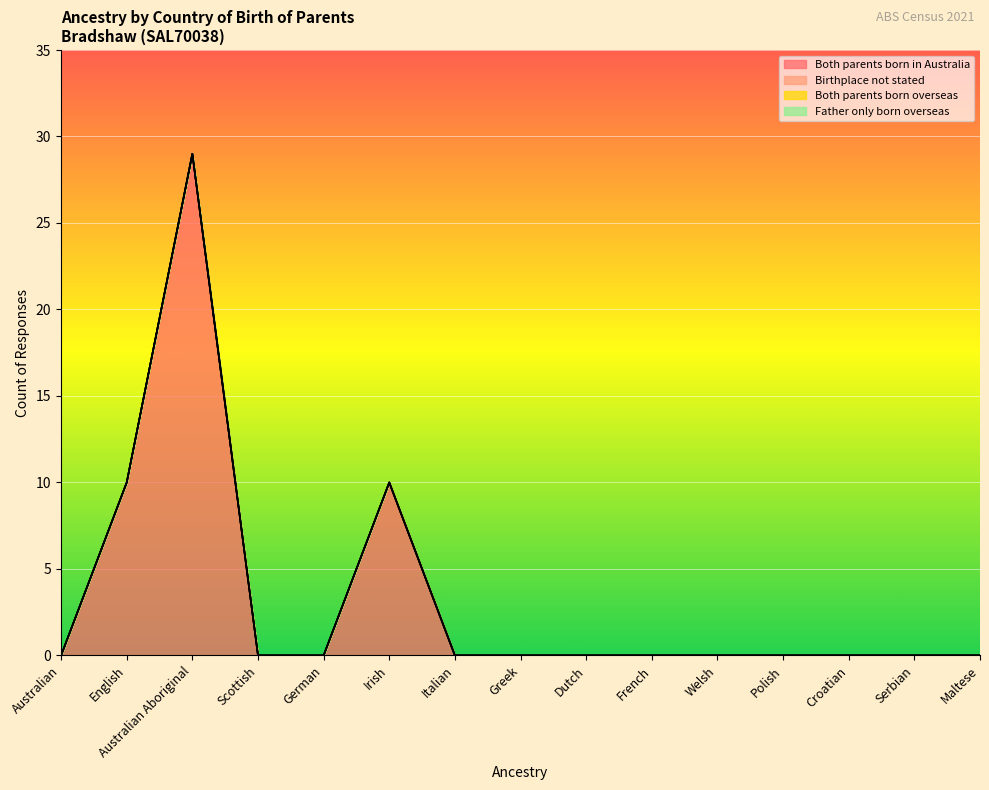

True or false: Both parents born overseas has more than 2 interior local peaks.

False